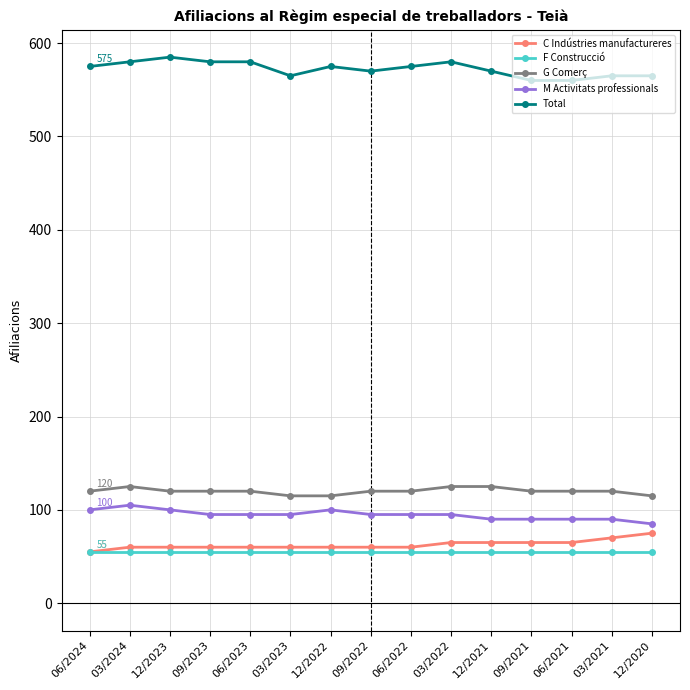

What is the label of the 9th point from the right?

12/2022